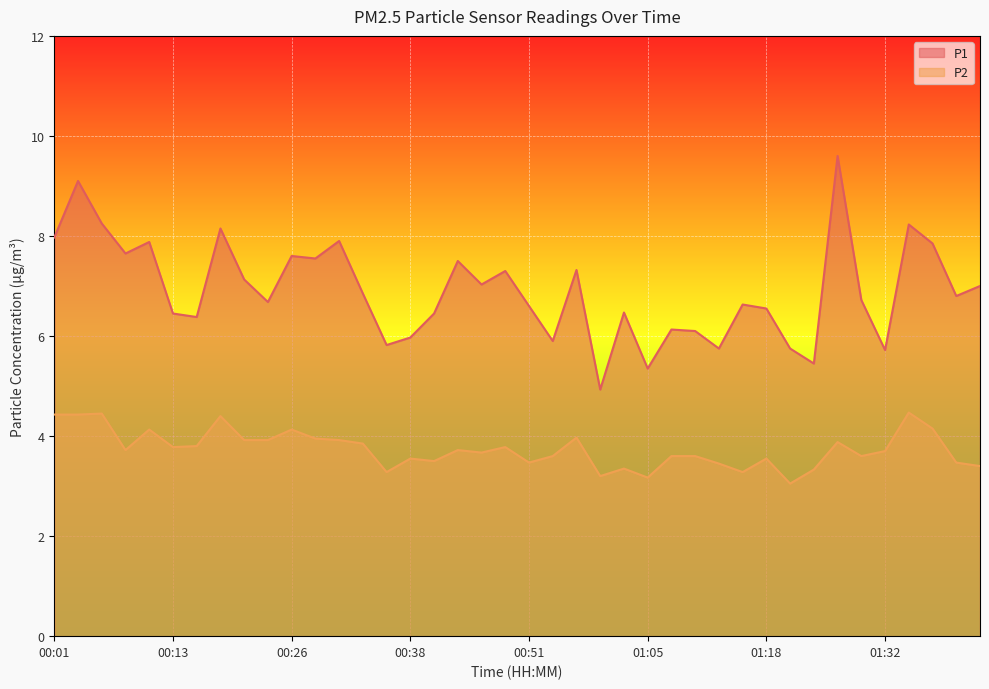

Where is the first local maximum for P2?

00:06